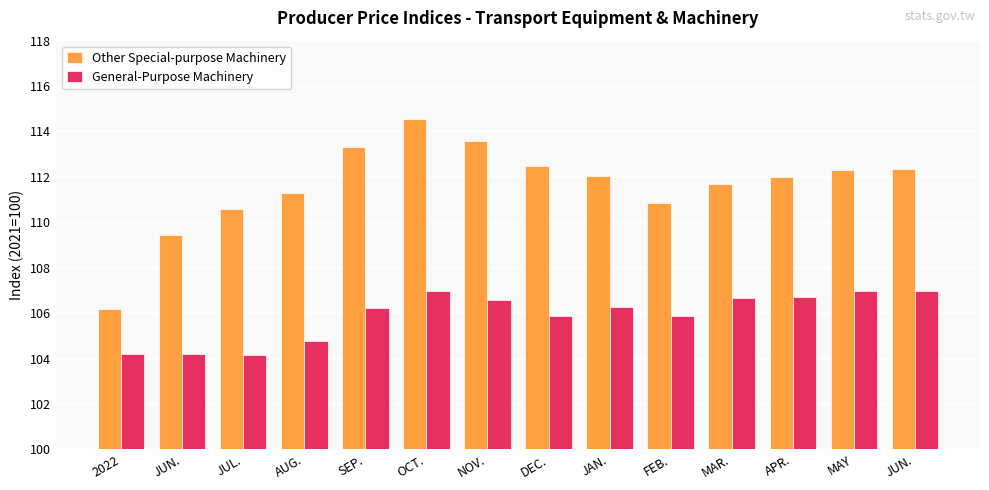

Are the bars grouped side by side (vs. stacked)?

Yes